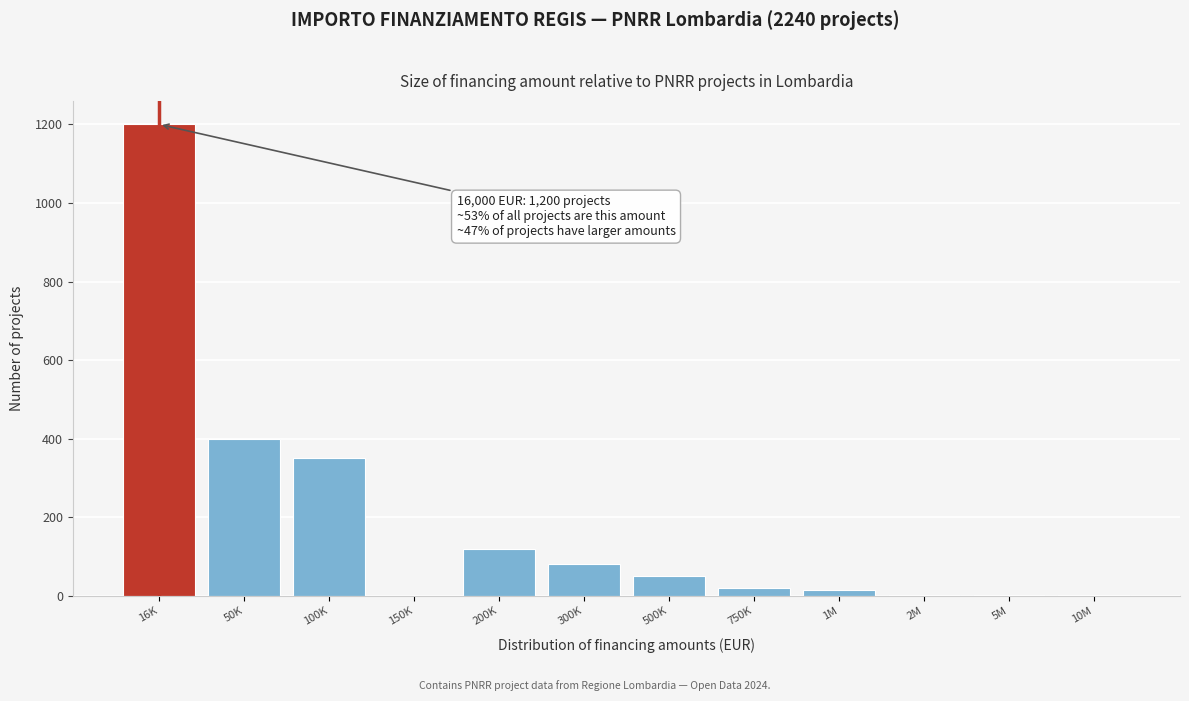

The value at 16K is 1868. True or false?

False